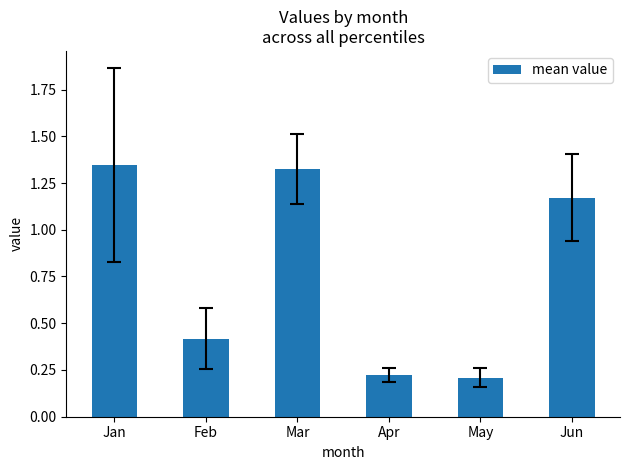

Are the bars grouped side by side (vs. stacked)?

No